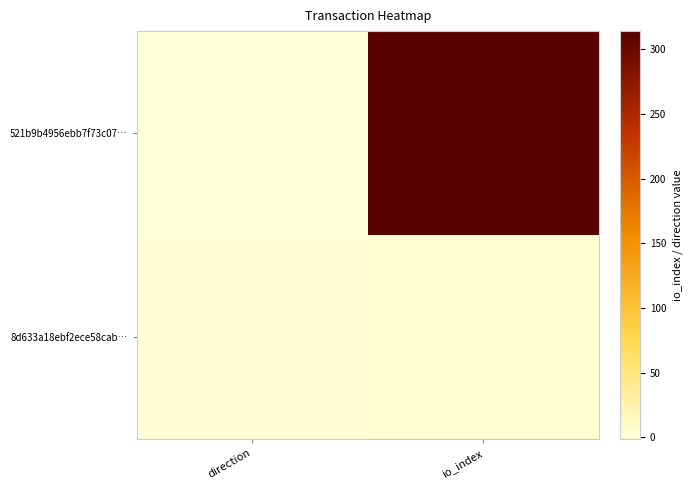

Reading right to left, transcribe all the data shown in this chart.

521b9b4956ebb7f73c07…: io_index=314	direction=-1
8d633a18ebf2ece58cab…: io_index=3	direction=1